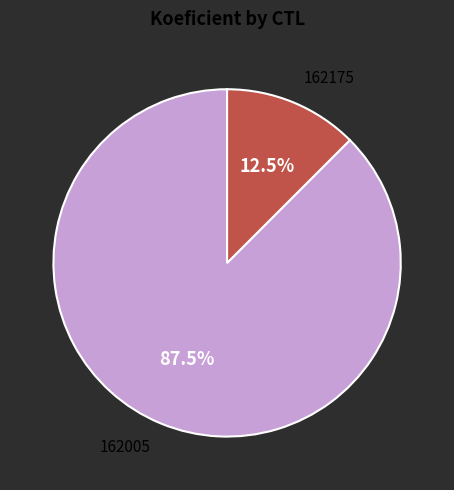

Is there a majority slice in this chart?

Yes